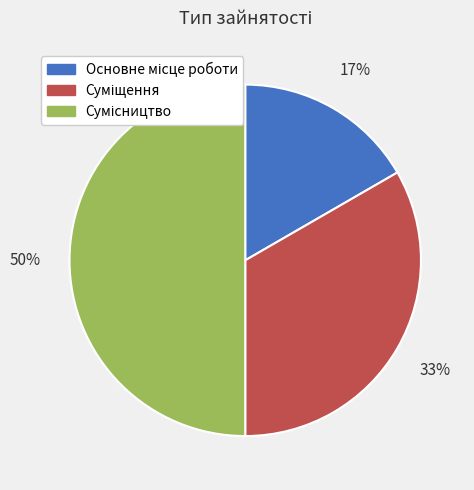

To the nearest percent, what is the difference between the largest and smallest slice percentages?

33%